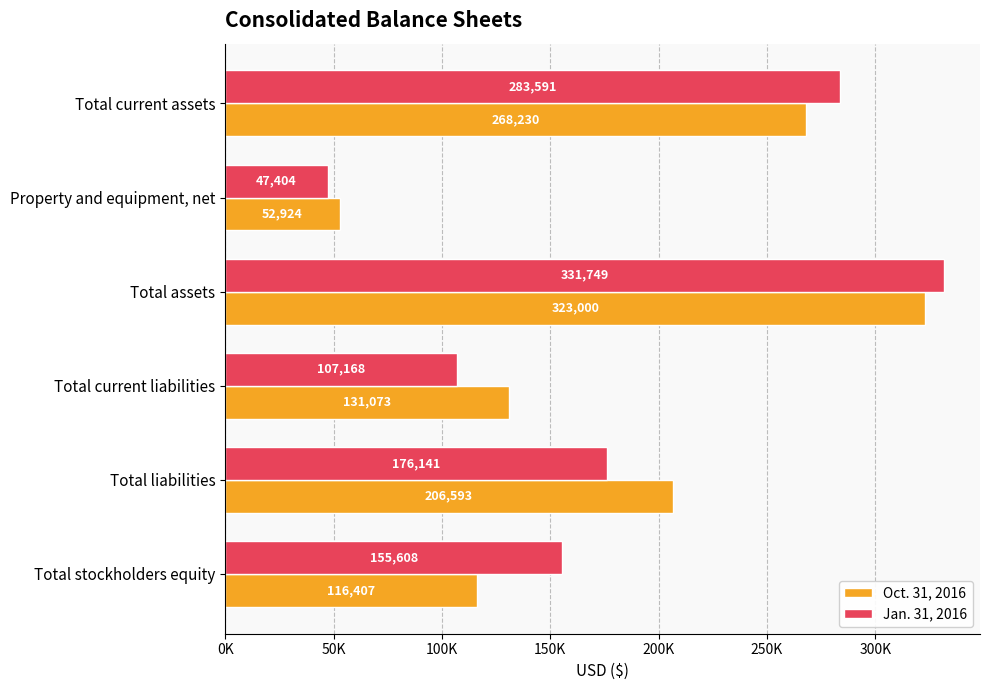

List the series in order of their overall mean, highest first.

Jan. 31, 2016, Oct. 31, 2016